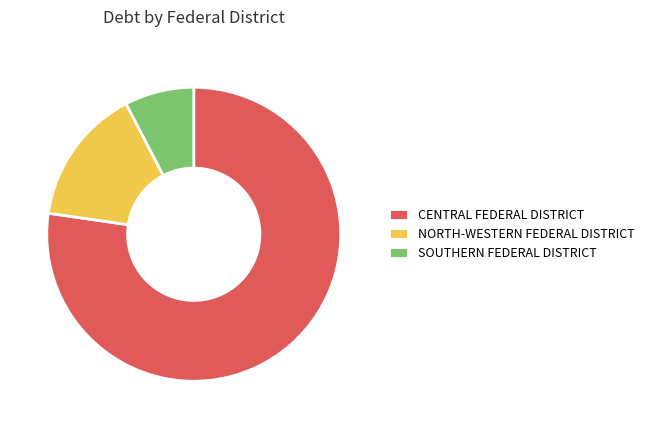

Is it true that CENTRAL FEDERAL DISTRICT is 77% of the pie?

True